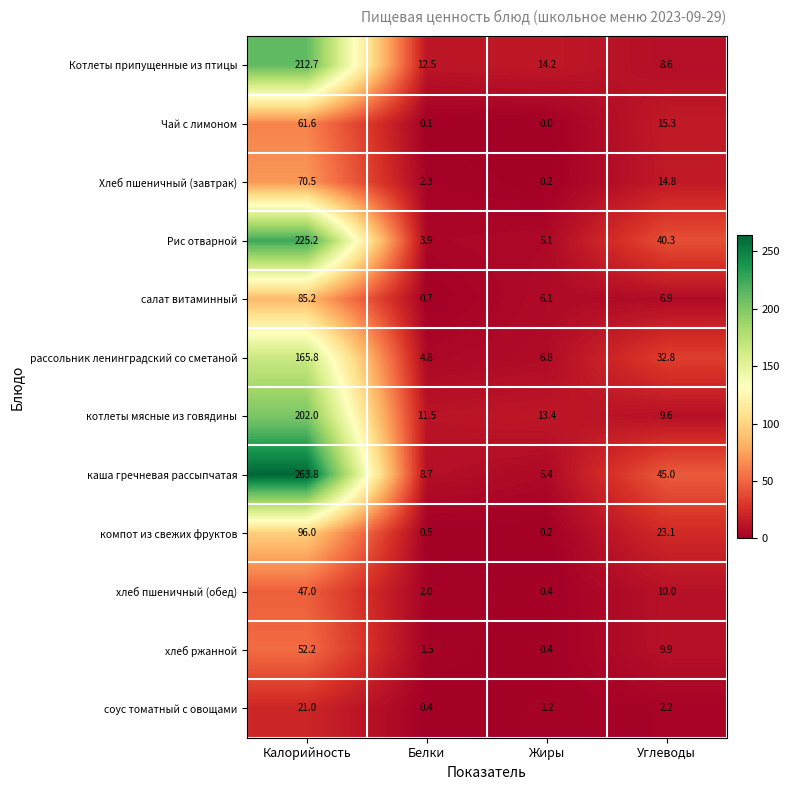

What is the spread (max minus min) of values at Жиры?

14.2